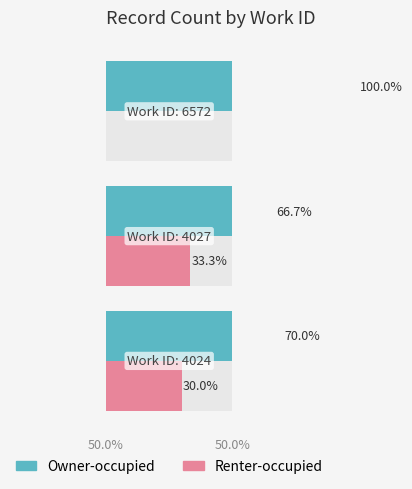

What are all the series names shown in the legend?

Owner-occupied, Renter-occupied